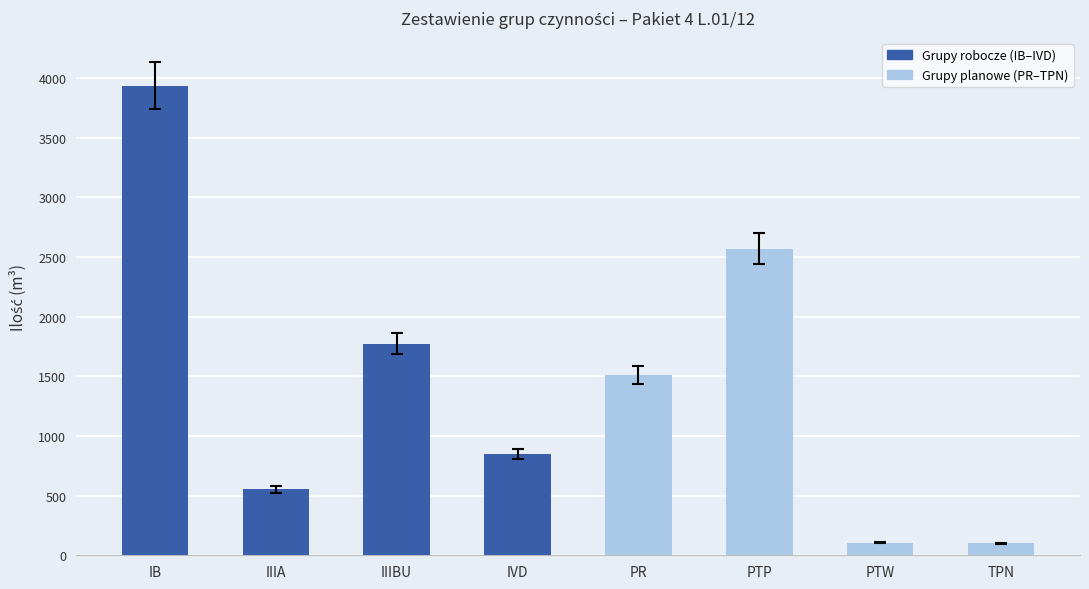

Is it true that the value at TPN is 101?

True